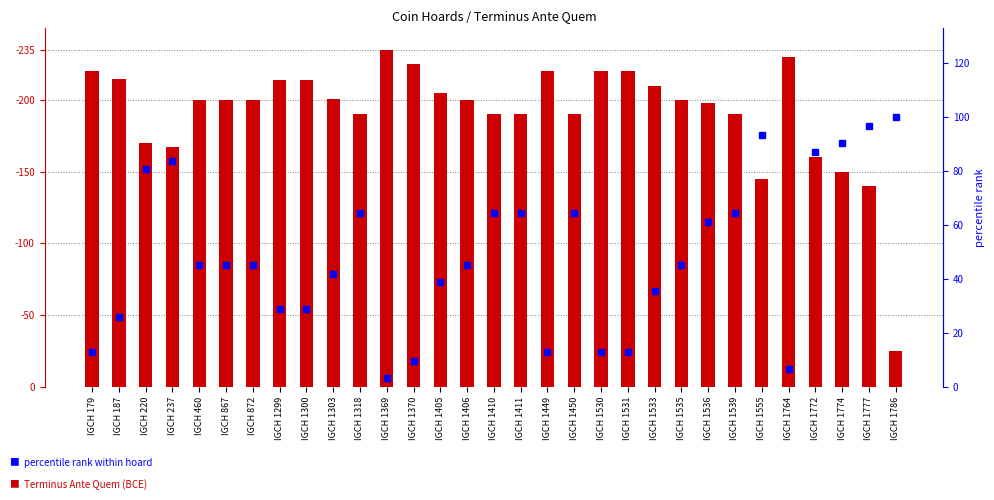

What are all the series names shown in the legend?

Terminus Ante Quem, percentile rank within hoard